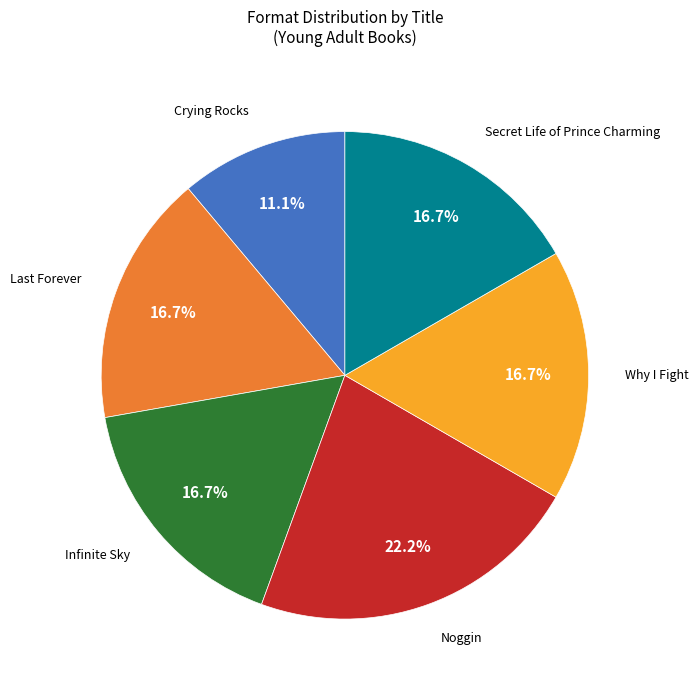

What is the largest slice in the pie chart?

Noggin